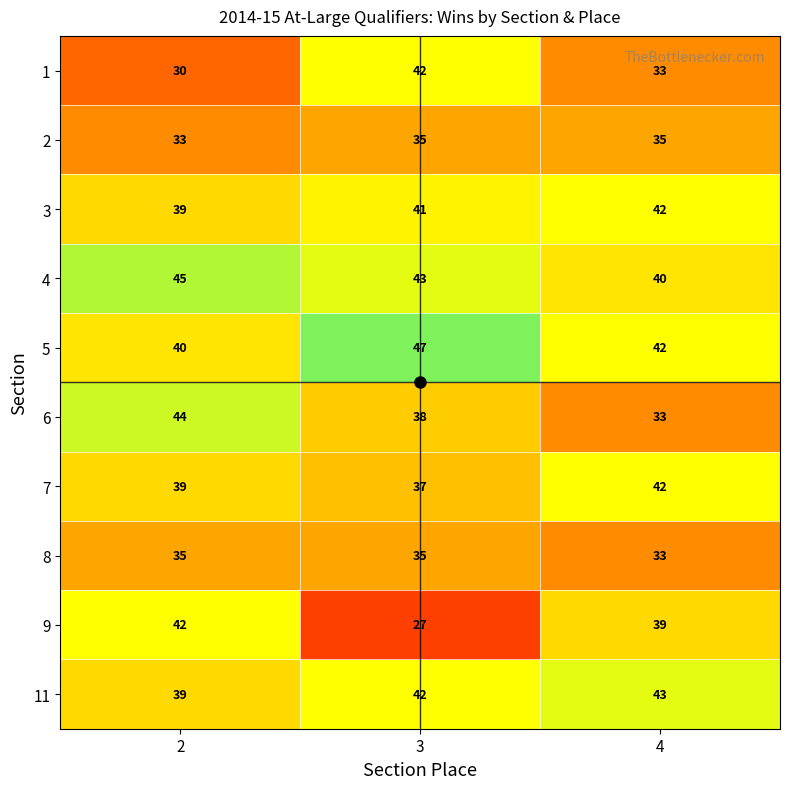

Which series has the largest range (max minus min)?

9